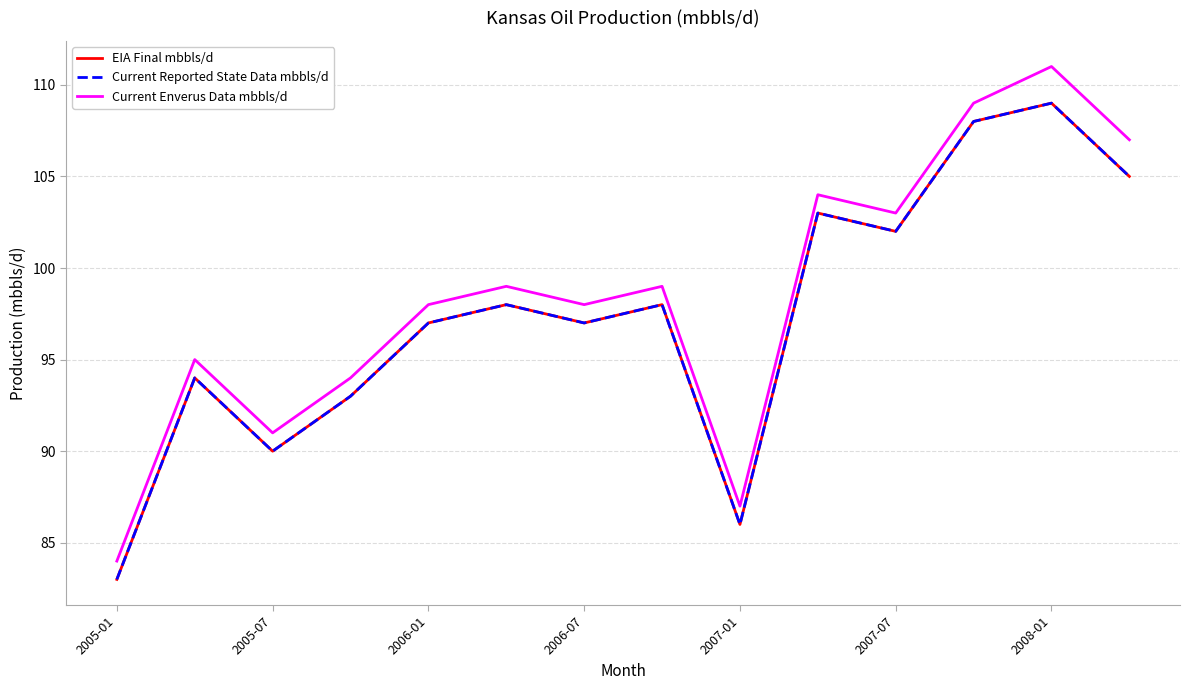

True or false: Current Reported State Data mbbls/d and Current Enverus Data mbbls/d intersect in this chart.

False